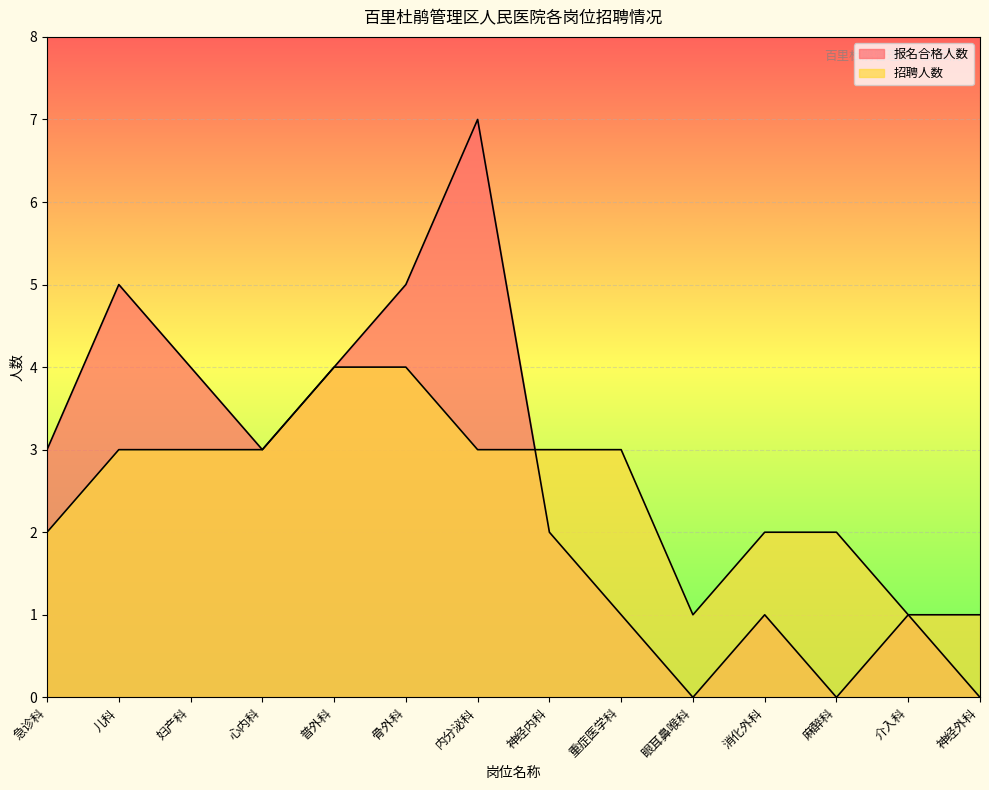

Reading left to right, what are all the values shown in this chart?

报名合格人数: 急诊科=3	儿科=5	妇产科=4	心内科=3	普外科=4	骨外科=5	内分泌科=7	神经内科=2	重症医学科=1	眼耳鼻喉科=0	消化外科=1	麻醉科=0	介入科=1	神经外科=0
招聘人数: 急诊科=2	儿科=3	妇产科=3	心内科=3	普外科=4	骨外科=4	内分泌科=3	神经内科=3	重症医学科=3	眼耳鼻喉科=1	消化外科=2	麻醉科=2	介入科=1	神经外科=1